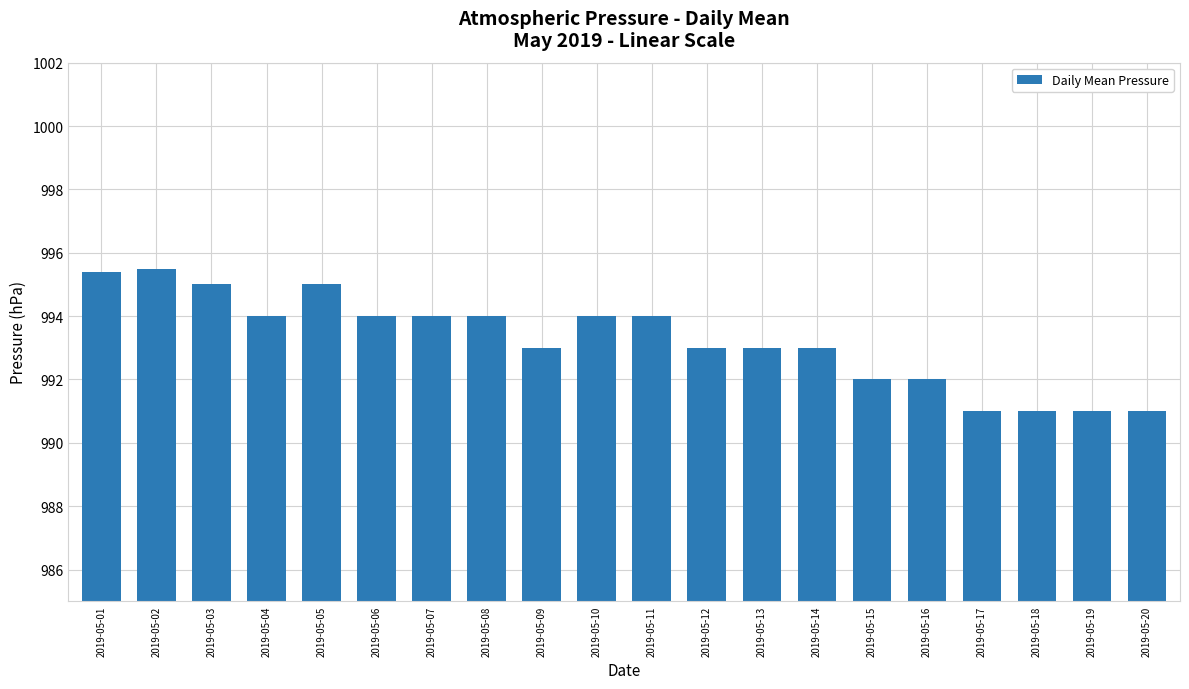

What is the change in value from 2019-05-02 to 2019-05-15?

-3.5